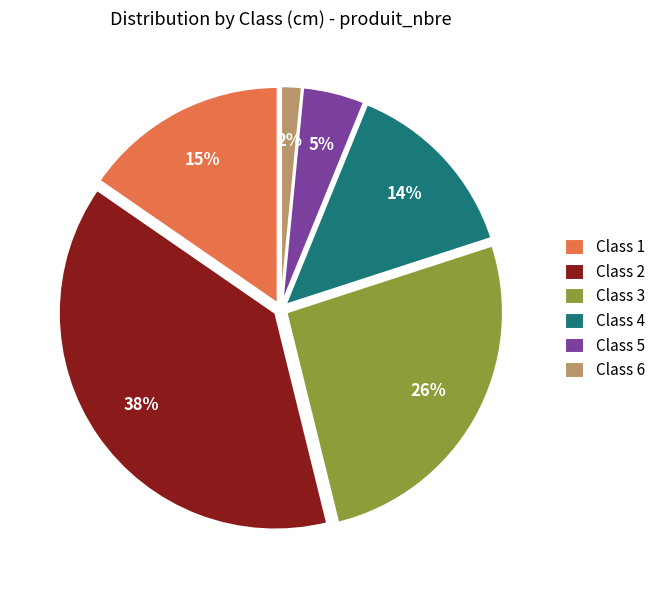

True or false: Class 5 accounts for 5% of the total.

True